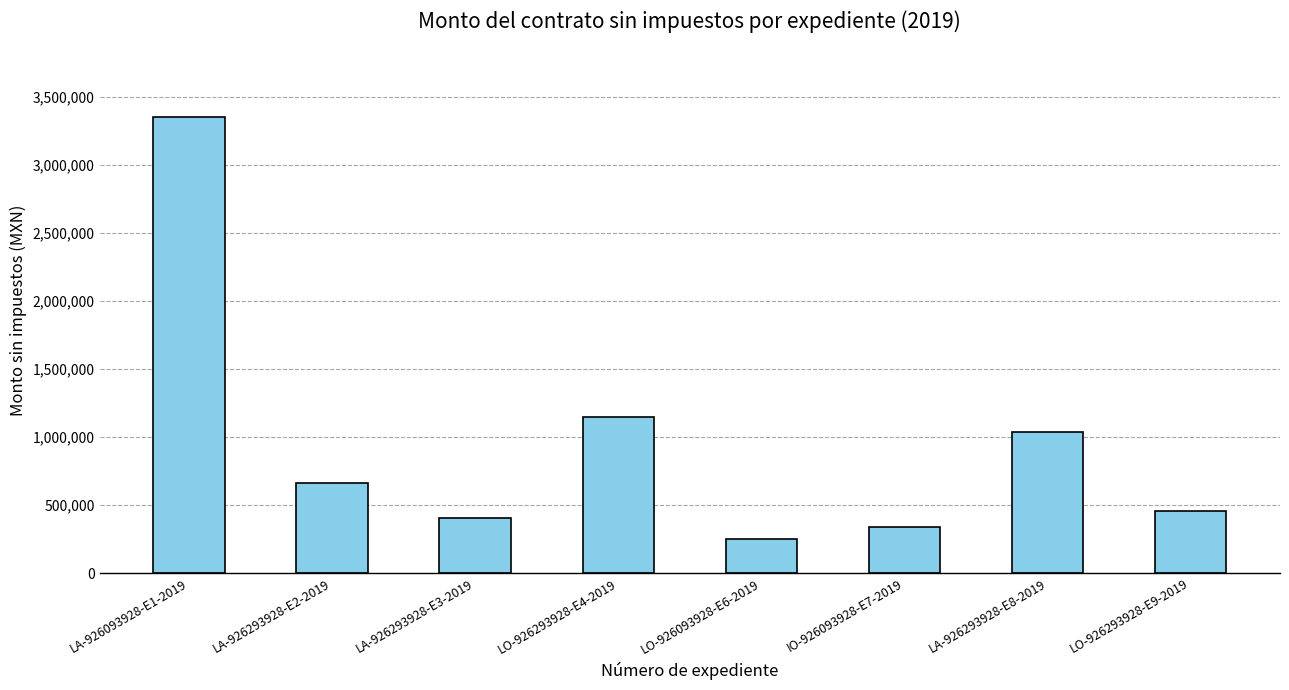

What position from the left is LA-926293928-E2-2019?

2